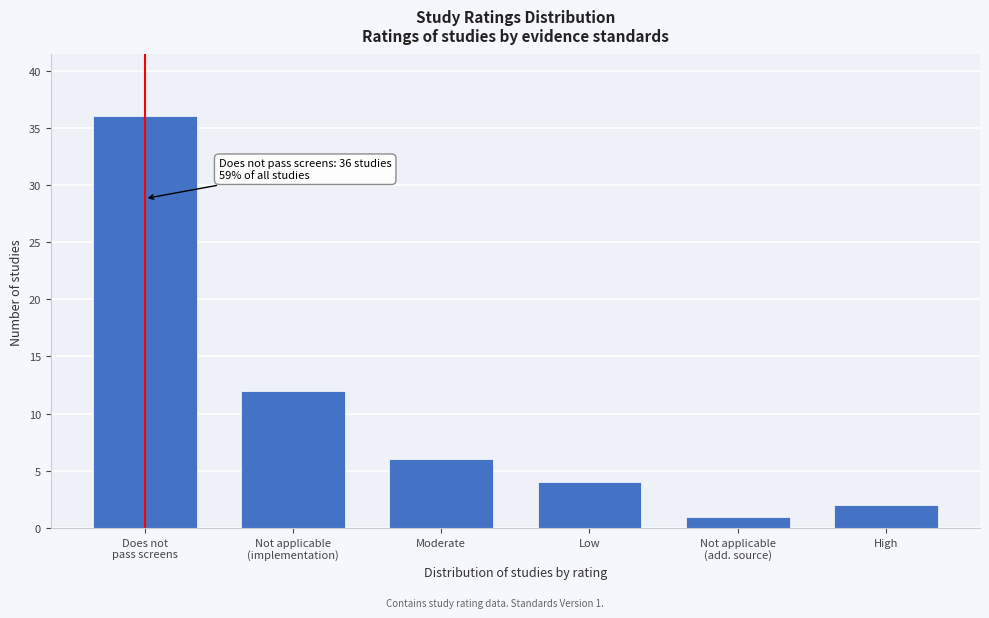

Reading left to right, transcribe all the data shown in this chart.

36	12	6	4	1	2